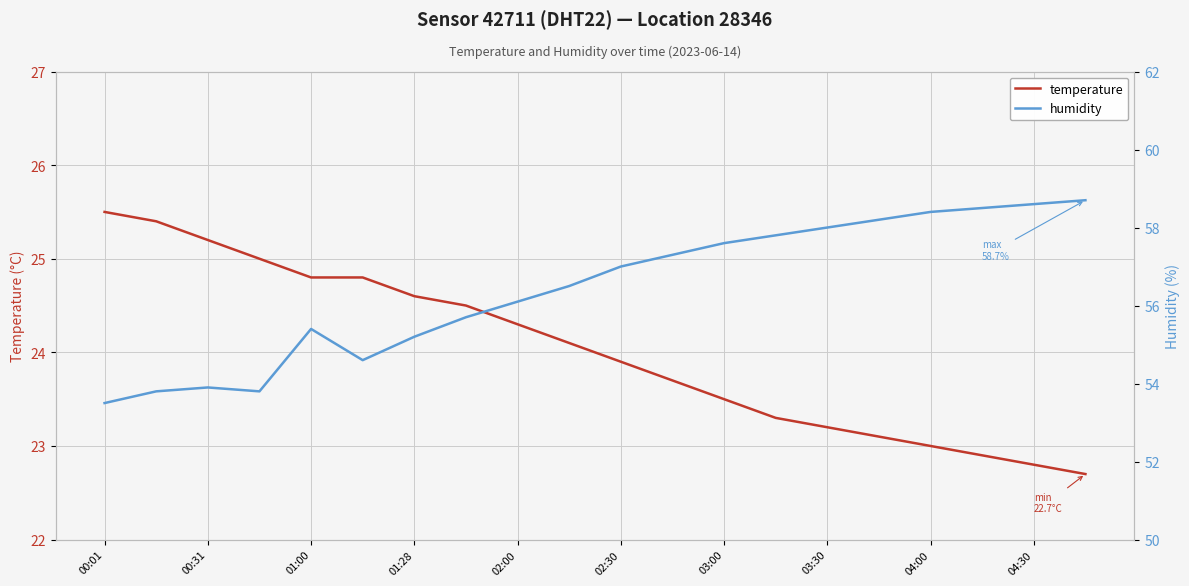

The value of temperature at 00:01 is 25.5. True or false?

True